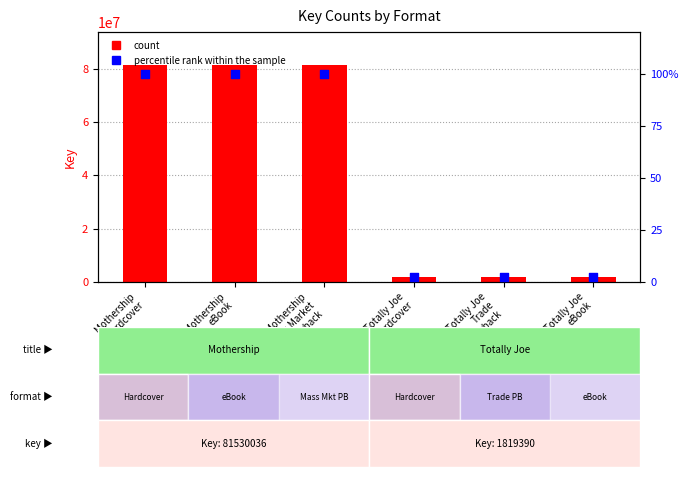

At which category is the sum across all series the highest?

Mothership
Hardcover